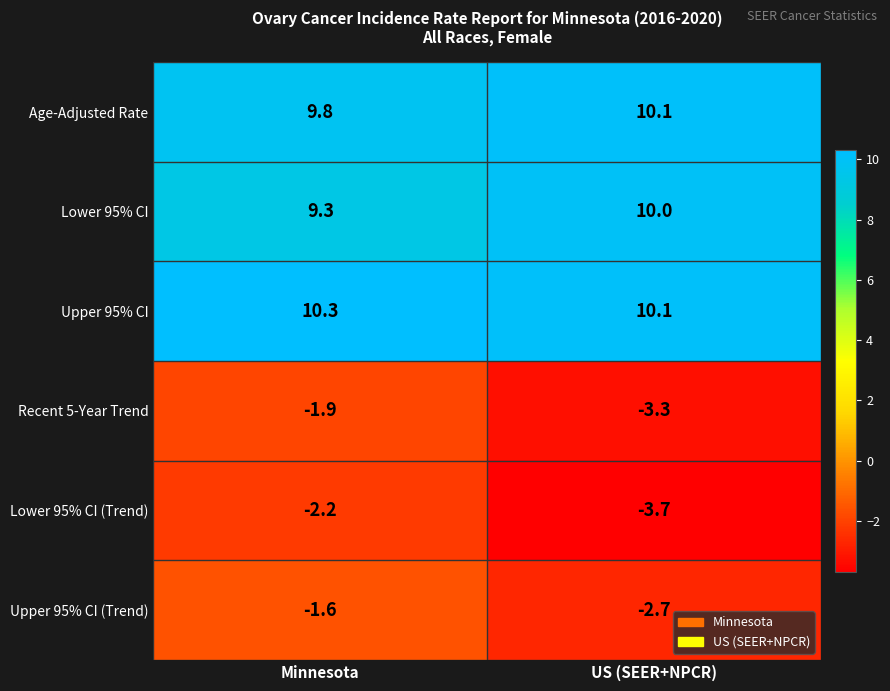

Where is Age-Adjusted Rate nearest to the value 9?

Minnesota